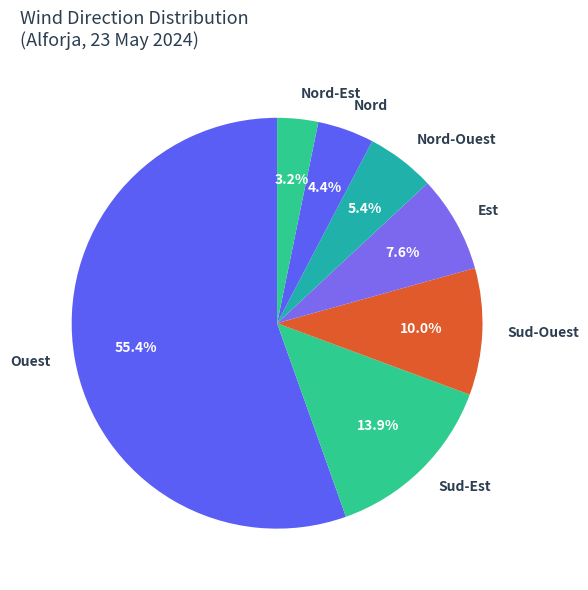

To the nearest percent, what is the difference between the Nord-Est and Ouest slice percentages?

52%